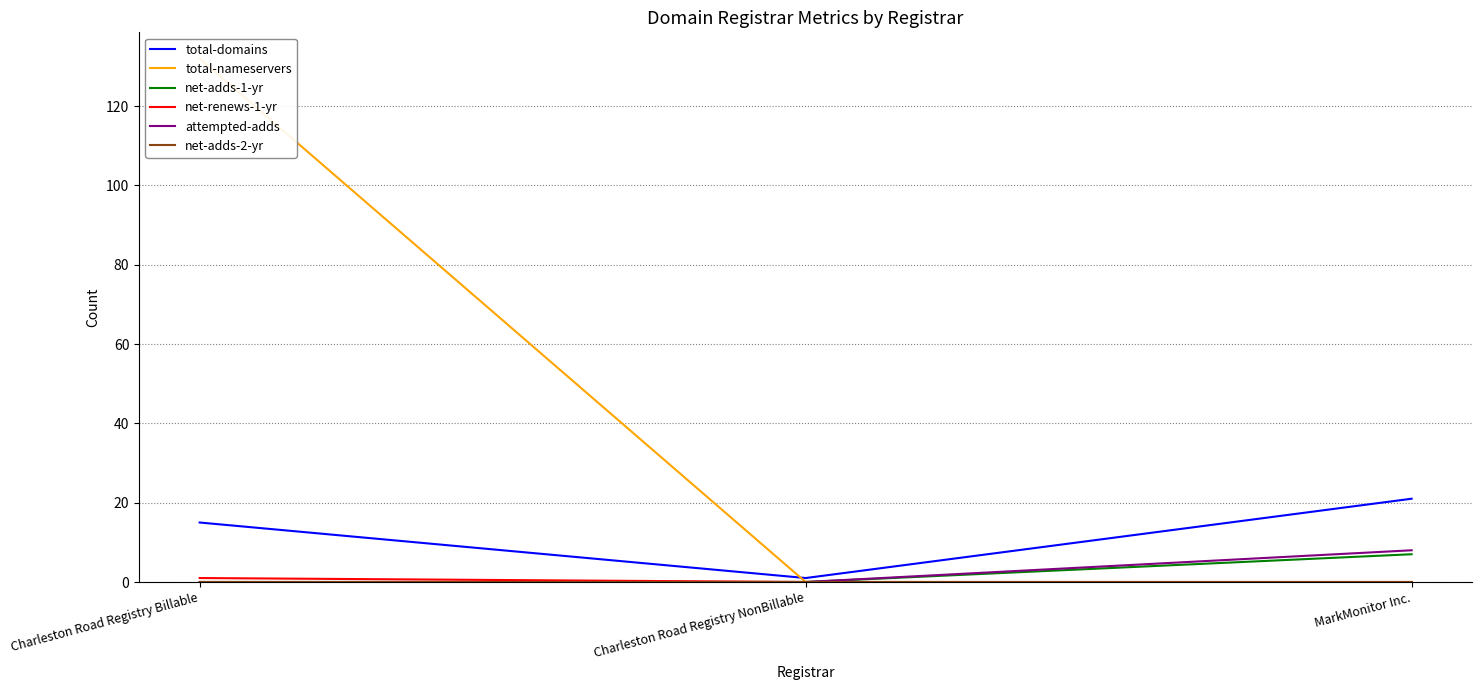

What is the sum of all net-renews-1-yr values?

1